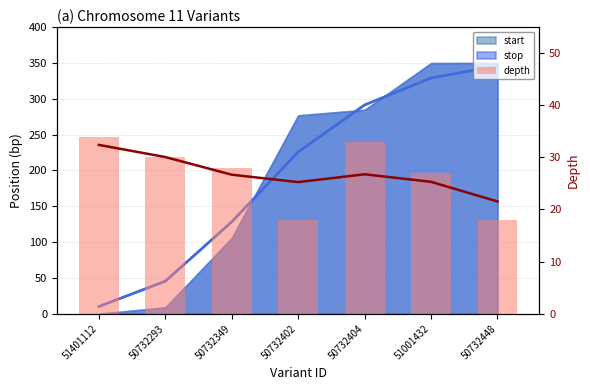

What is the change in value from 50732349 to 51001432?

-1